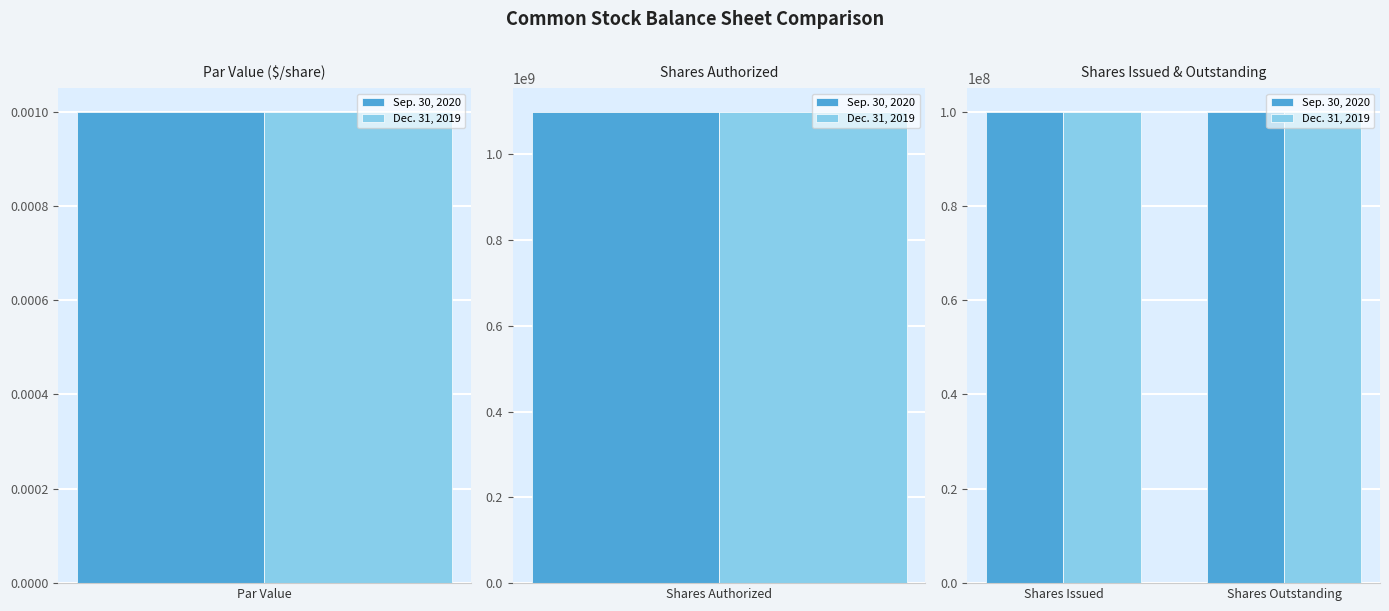

What is the highest value of the Dec. 31, 2019 series?

1100000000.0